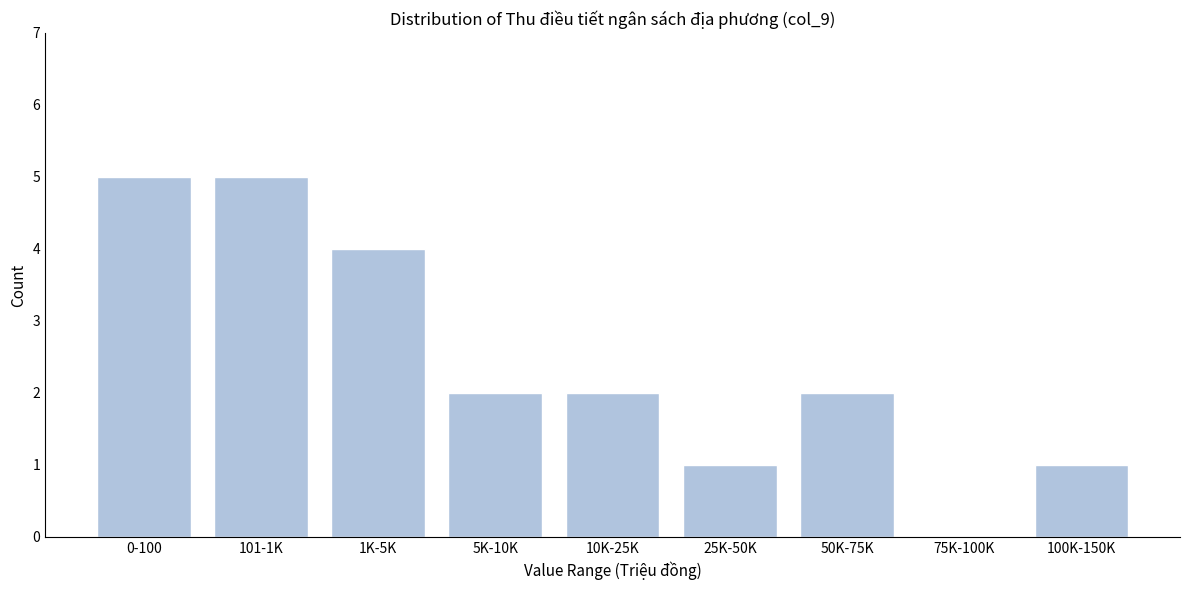

Reading right to left, list all the values displayed in this chart.

100K-150K=1	75K-100K=0	50K-75K=2	25K-50K=1	10K-25K=2	5K-10K=2	1K-5K=4	101-1K=5	0-100=5